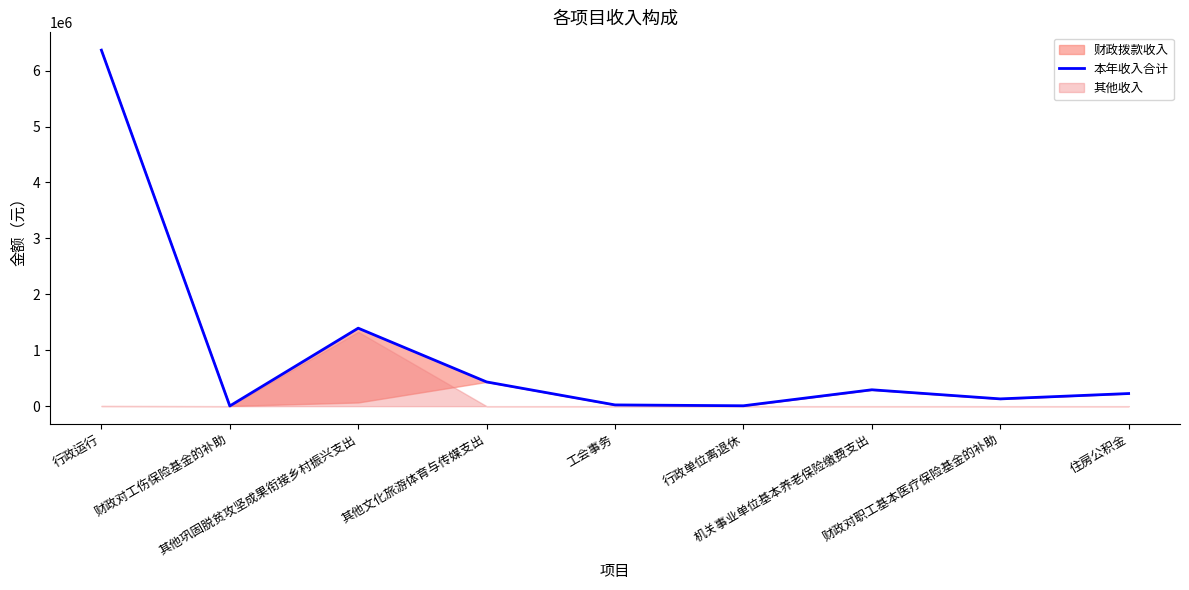

What position from the right is 其他巩固脱贫攻坚成果衔接乡村振兴支出?

7